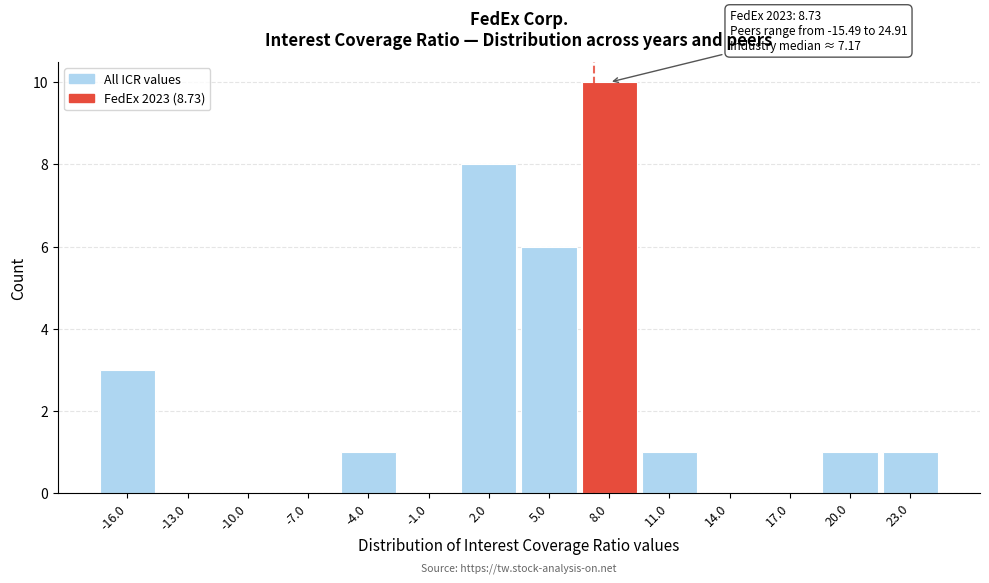

Reading left to right, transcribe all the data shown in this chart.

-16.0=3	-13.0=0	-10.0=0	-7.0=0	-4.0=1	-1.0=0	2.0=8	5.0=6	8.0=10	11.0=1	14.0=0	17.0=0	20.0=1	23.0=1